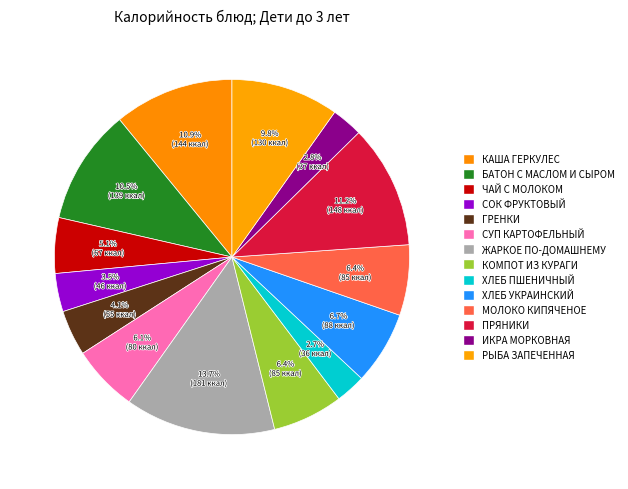

Which slice is the largest?

ЖАРКОЕ ПО-ДОМАШНЕМУ